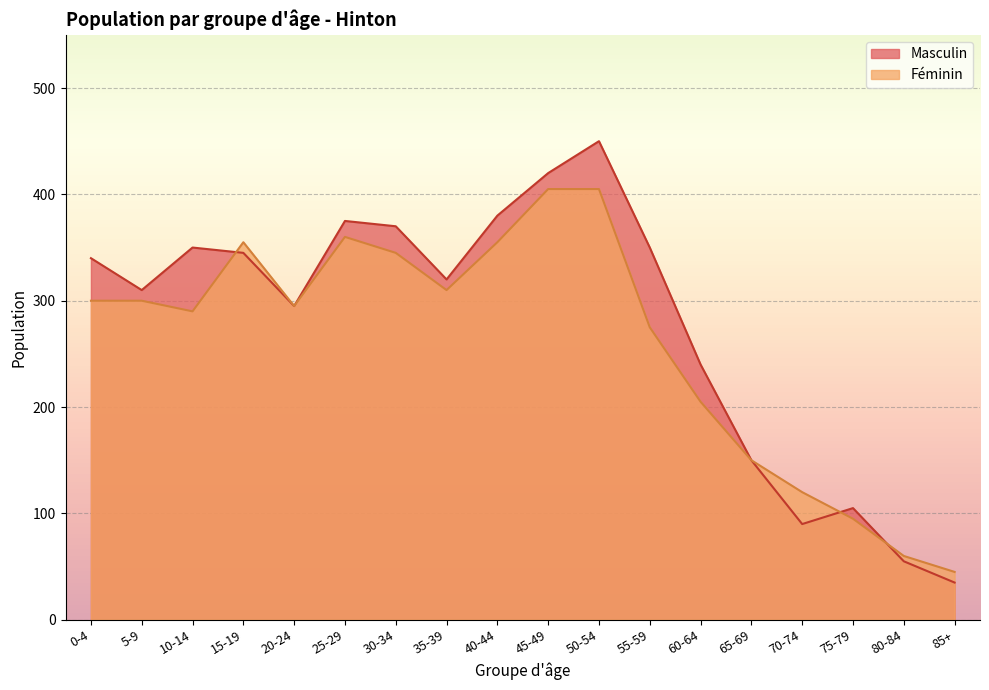

How many lines are shown in the chart?

2